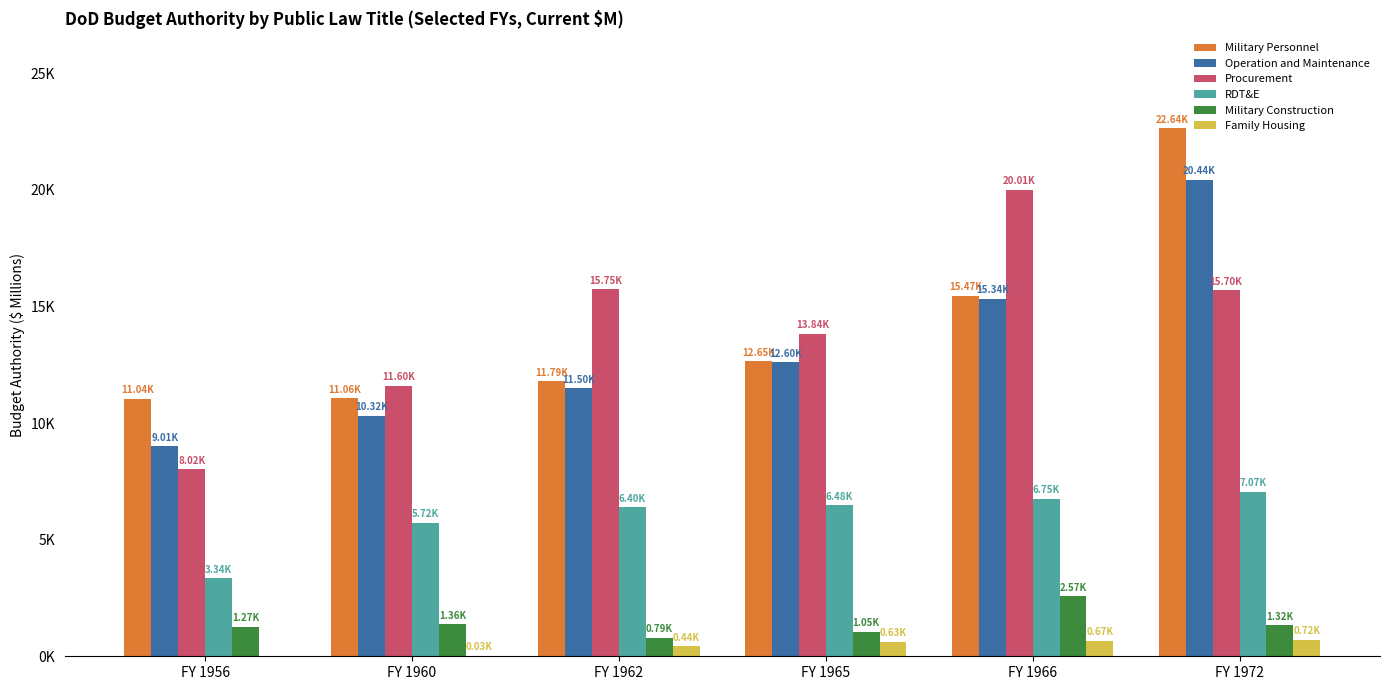

What are all the series names shown in the legend?

Military Personnel, Operation and Maintenance, Procurement, RDT&E, Military Construction, Family Housing